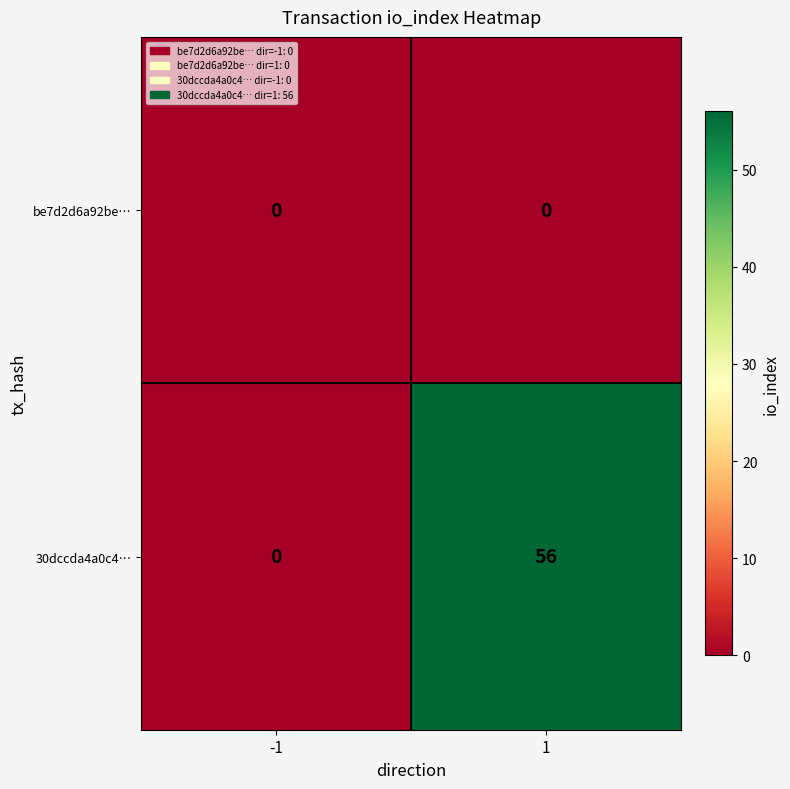

Rank the series by their average value, from lowest to highest.

be7d2d6a92be…, 30dccda4a0c4…